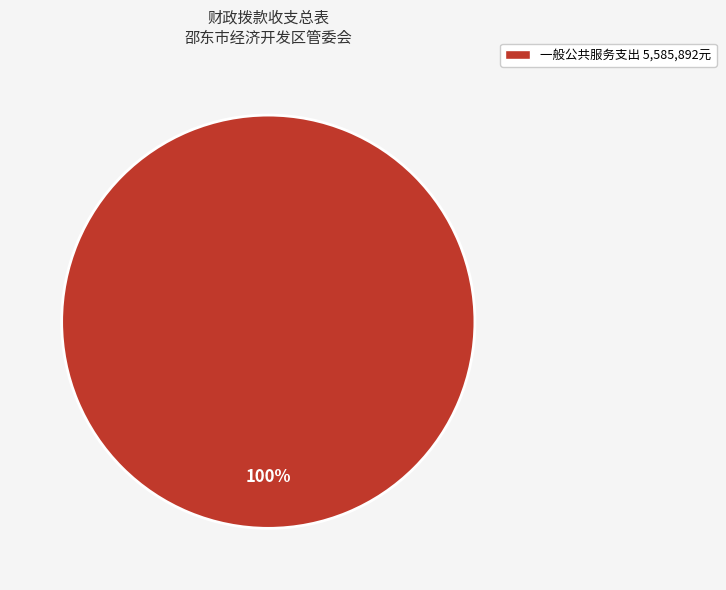

Is there a majority slice in this chart?

Yes